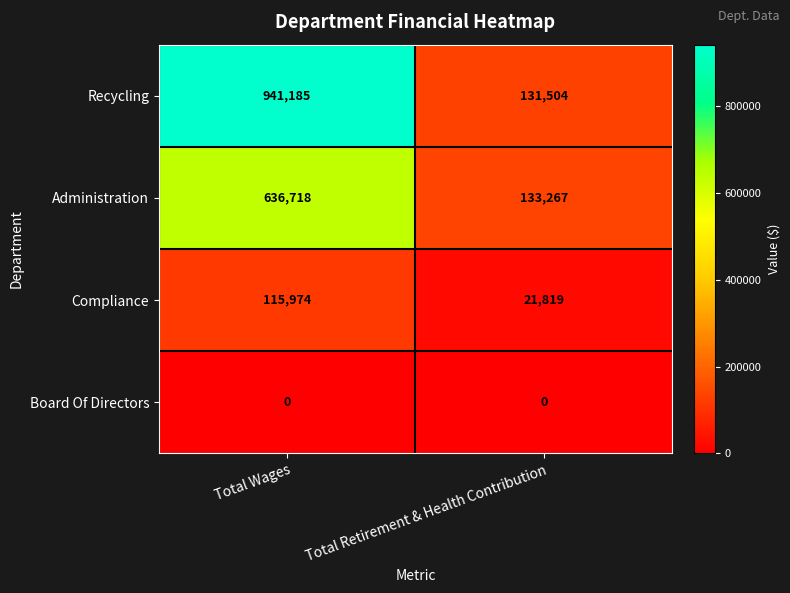

Rank the series by their maximum value, from highest to lowest.

Recycling, Administration, Compliance, Board Of Directors